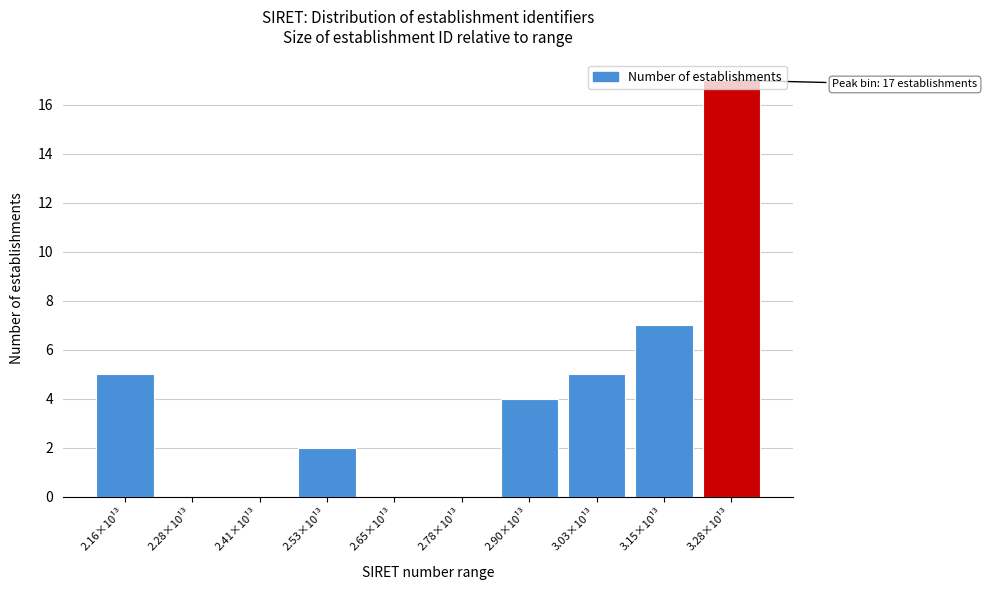

What is the greatest value displayed?

17